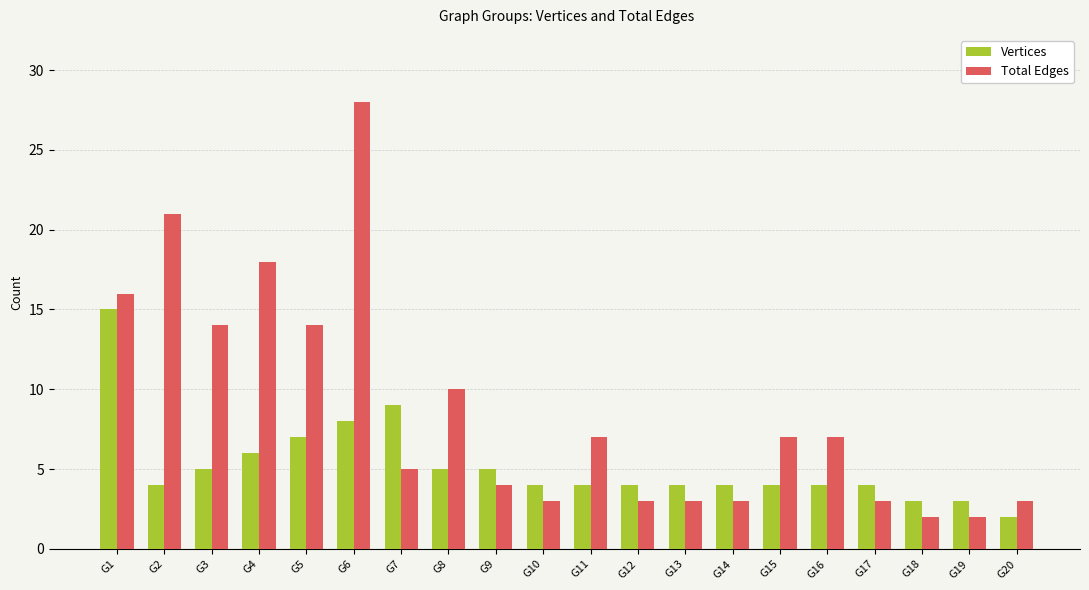

Which label corresponds to the largest value in the chart?

G6